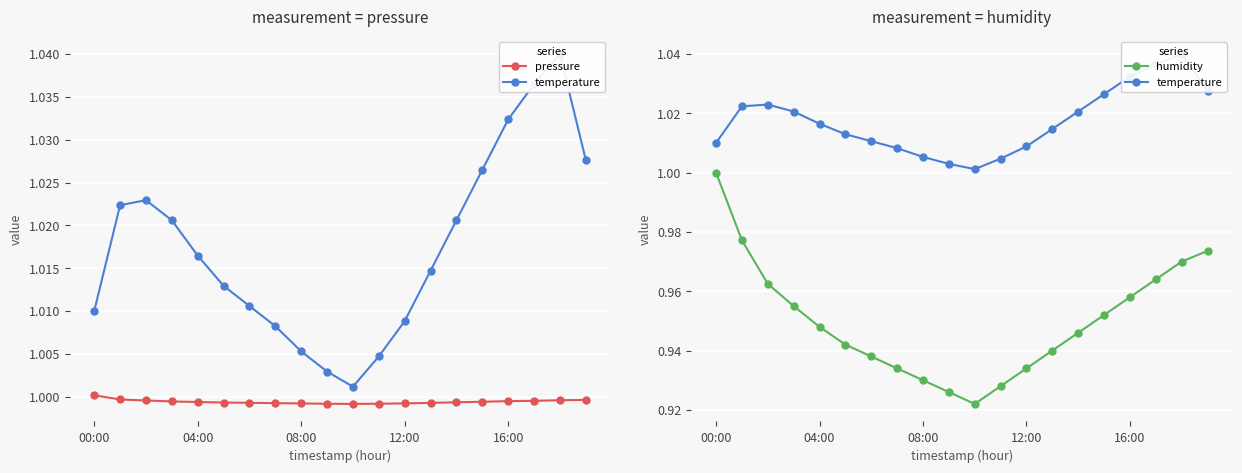

How many interior local valleys does the temperature series have?

1